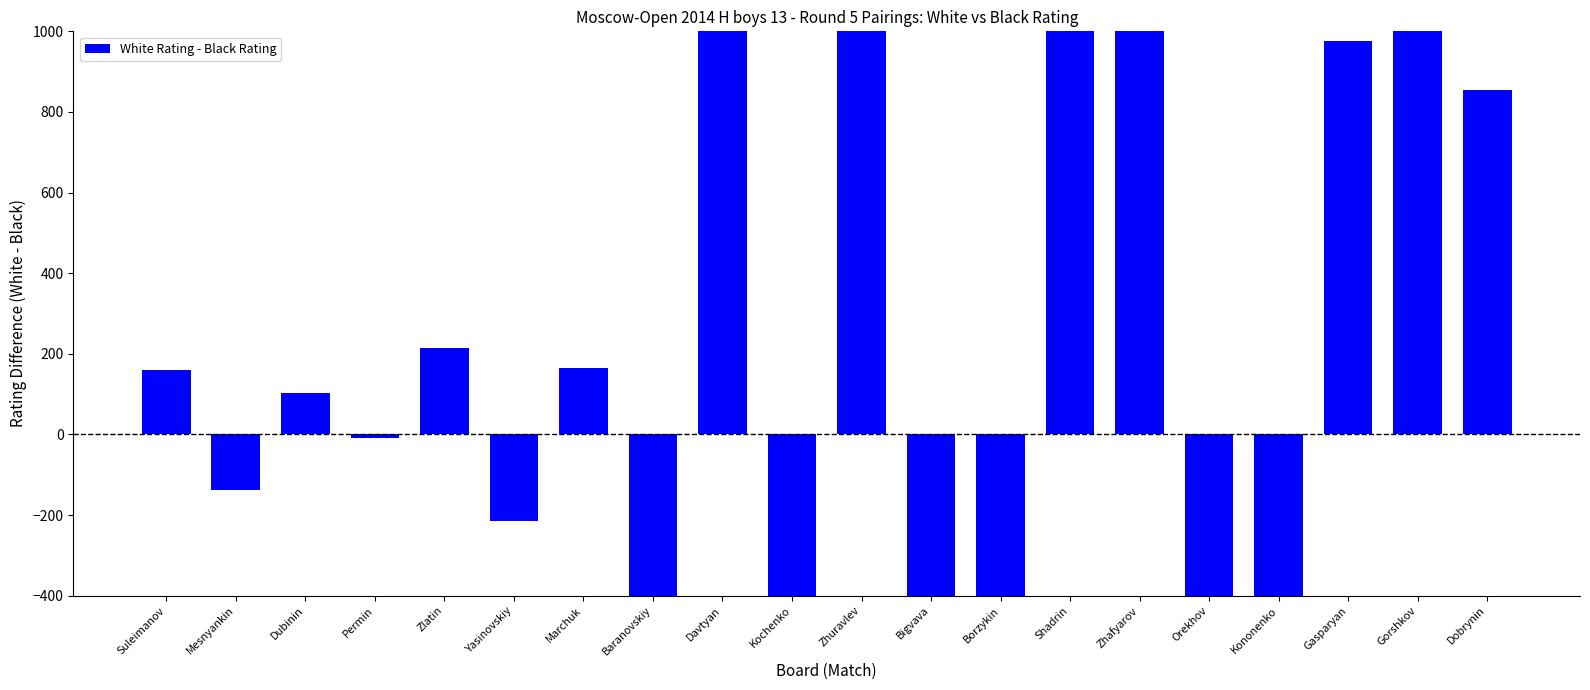

How many bars are there in total?

20